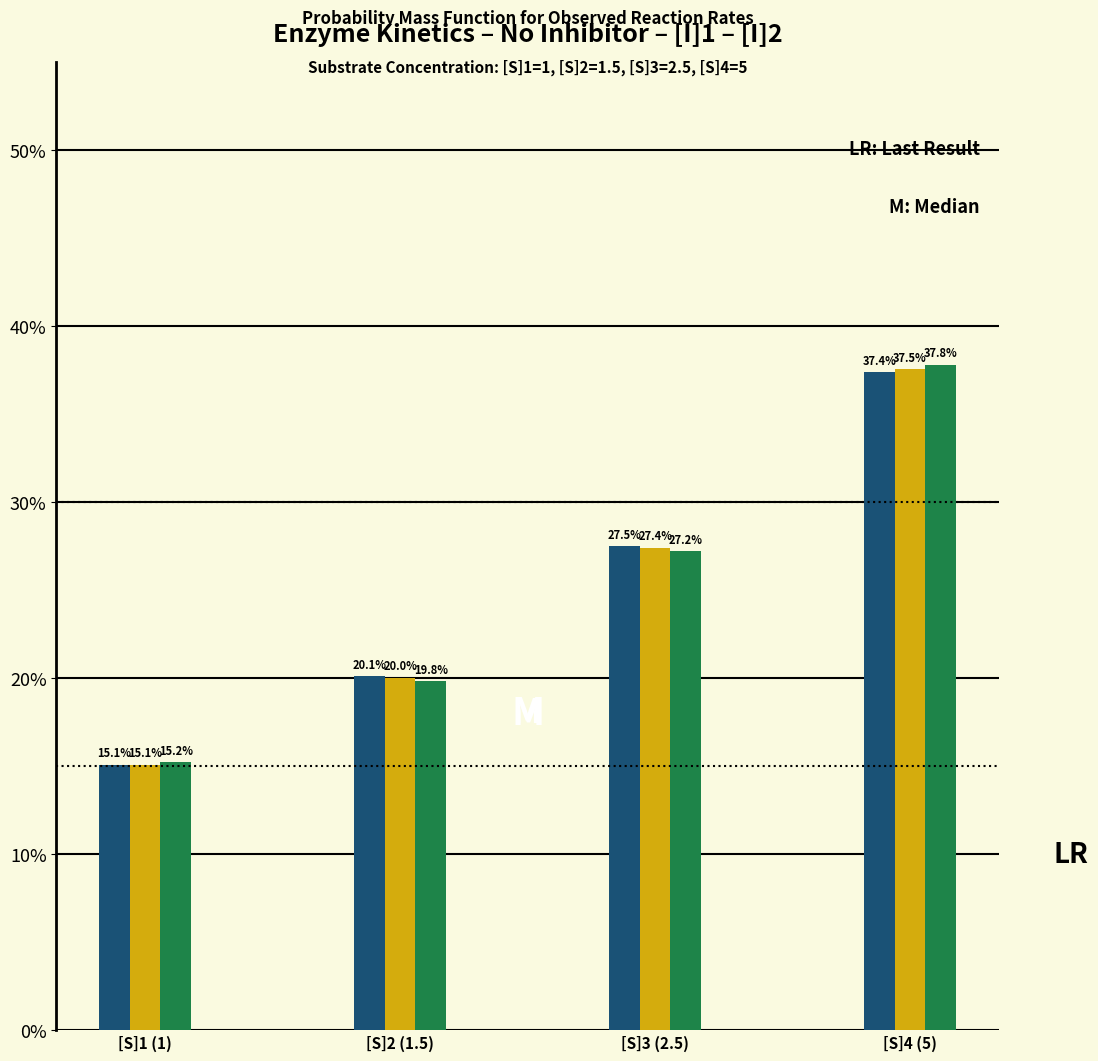

Reading left to right, transcribe all the data shown in this chart.

No Inhibitor: 15.1	20.1	27.5	37.4
[I]1: 15.1	20.0	27.4	37.5
[I]2: 15.2	19.8	27.2	37.8